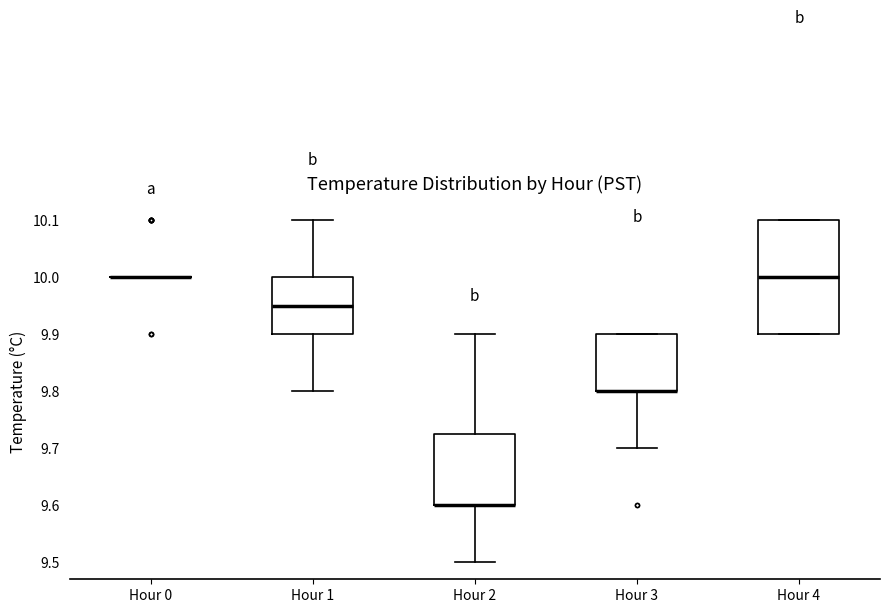

Where is the lower edge of the box for Hour 4 on the y-axis? The values are not printed on the chart, so give them approximately, as read against the axis.

9.90